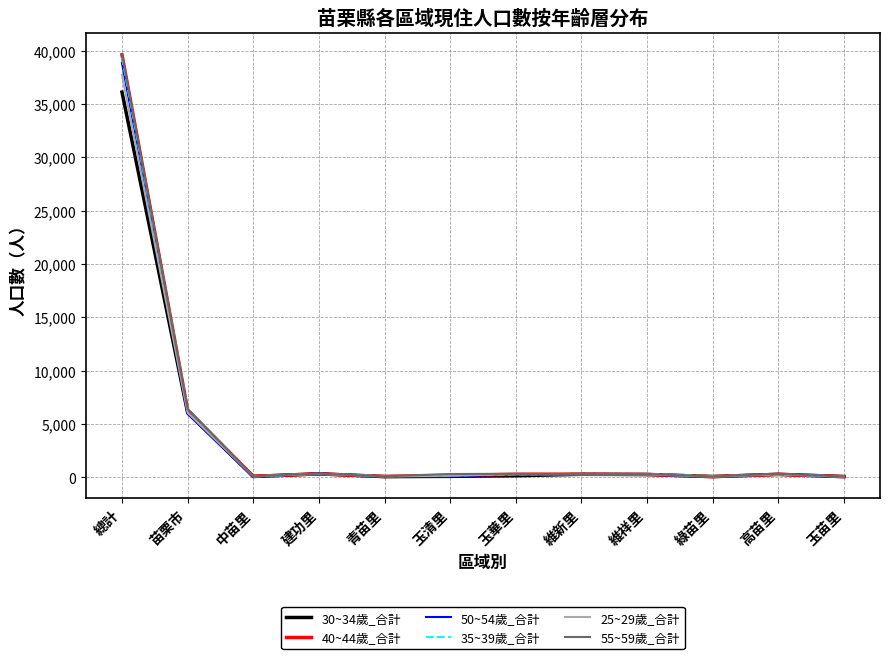

True or false: 55~59歲_合計 has more than 1 interior local peaks.

True